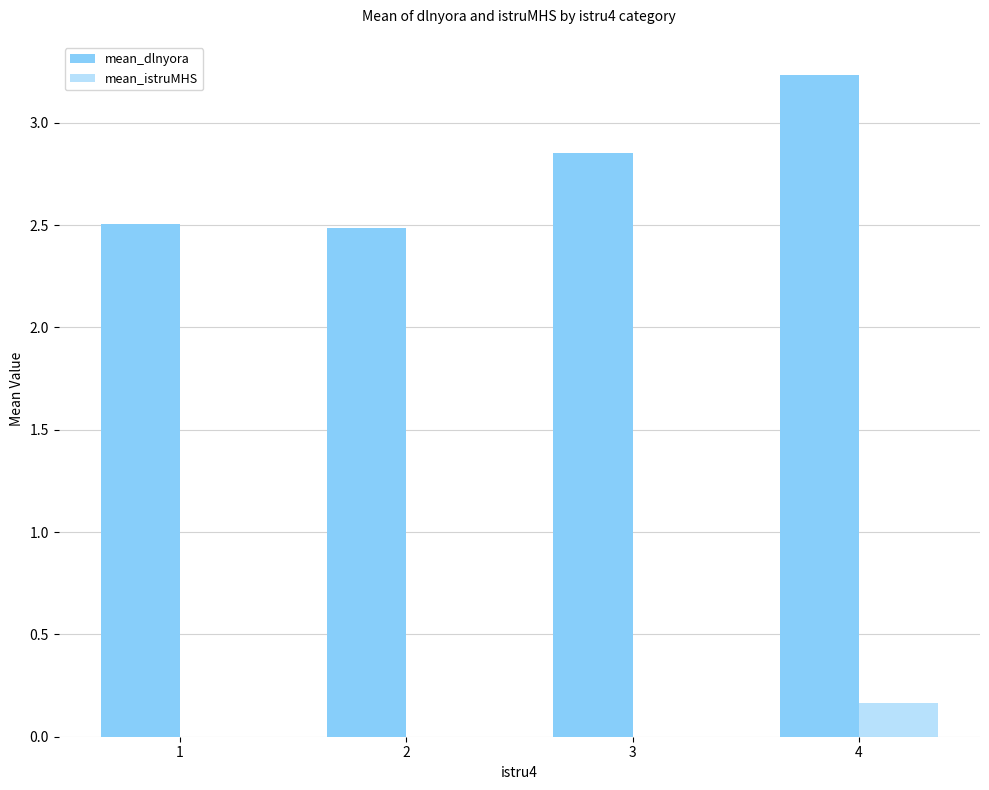

At which category is the sum across all series the highest?

4